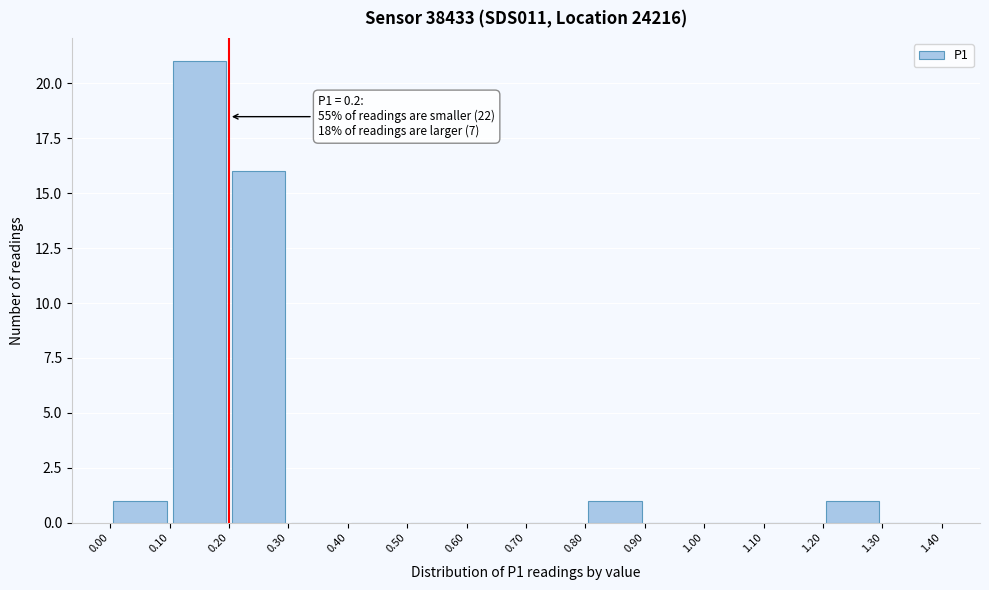

Which range on the x-axis has the tallest bar?

0.10 to 0.20